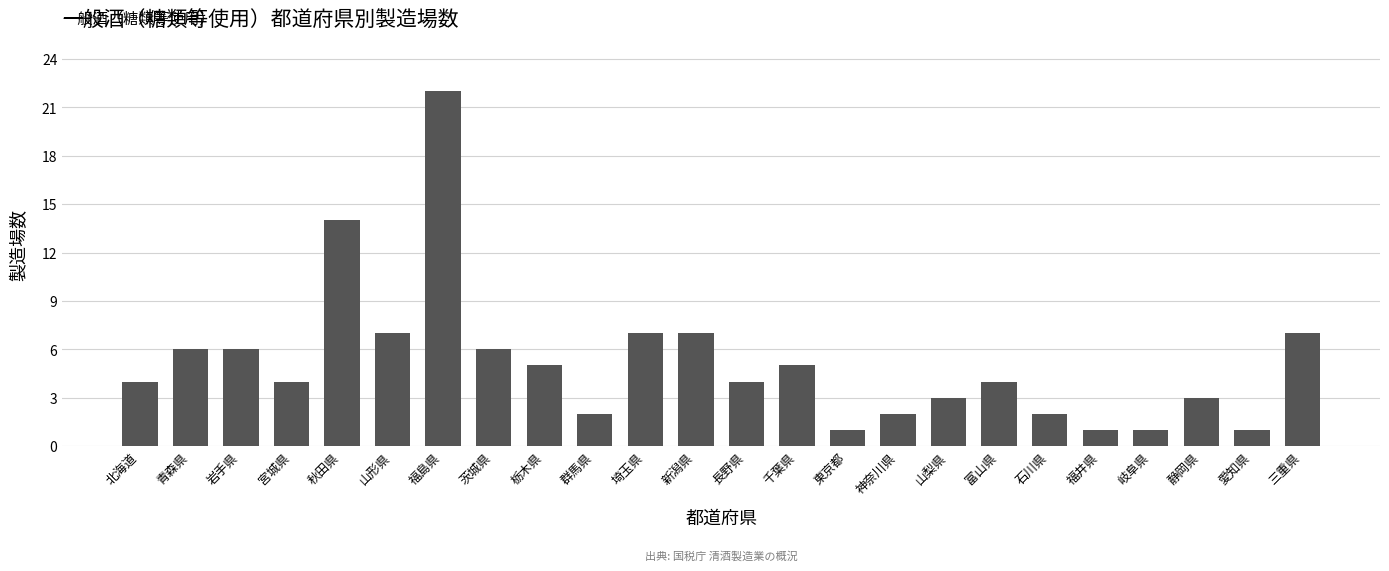

What is the average value?

5